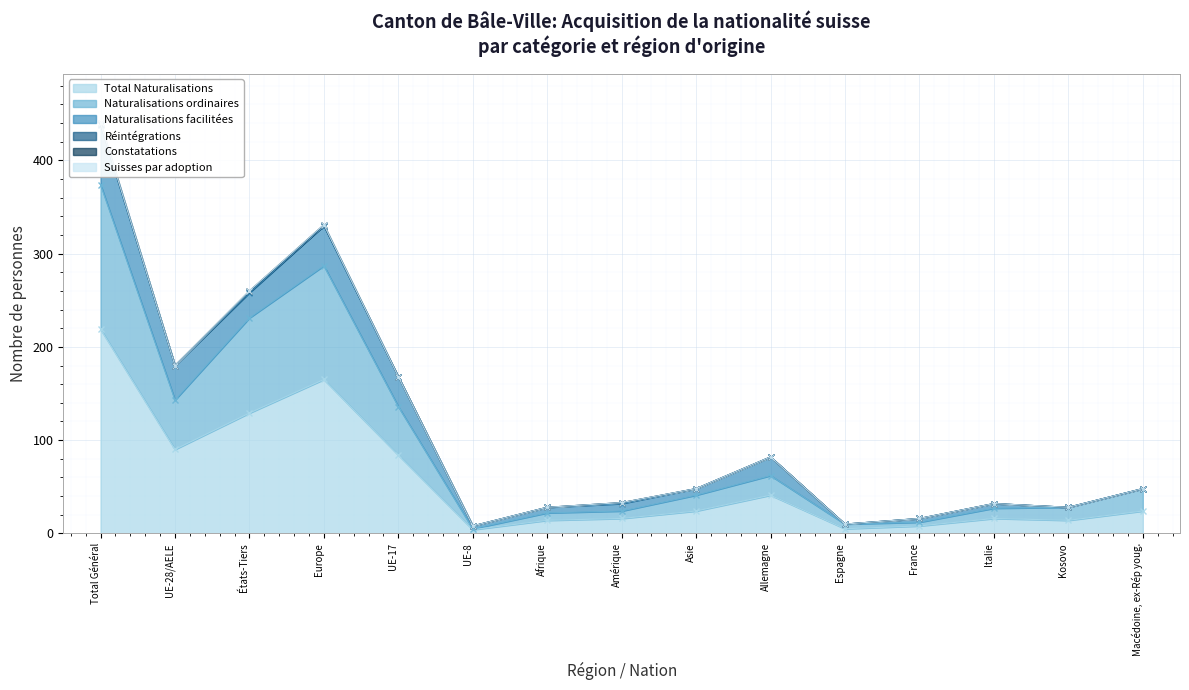

How many values in the Réintégrations series exceed 0?

3